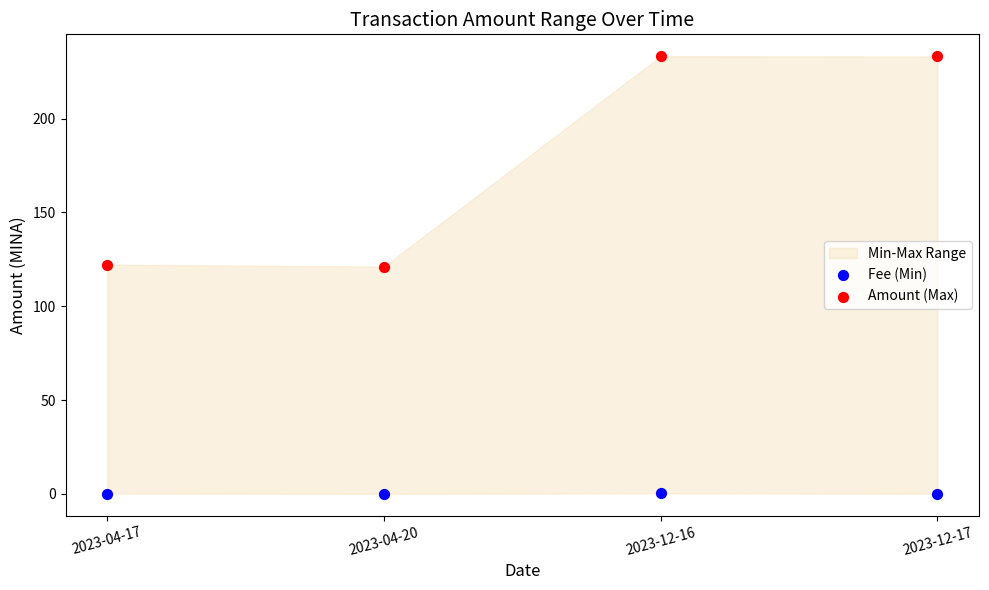

Across all data points, what is the range of Y values (max minus min)?

233.3